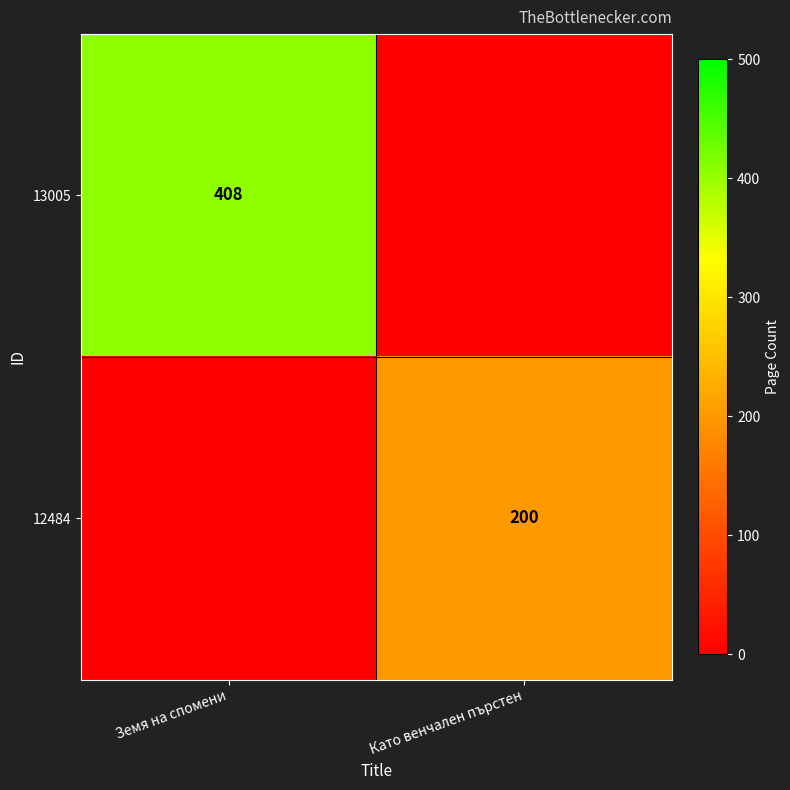

The 12484 series shows 86 at Като венчален пърстен. True or false?

False